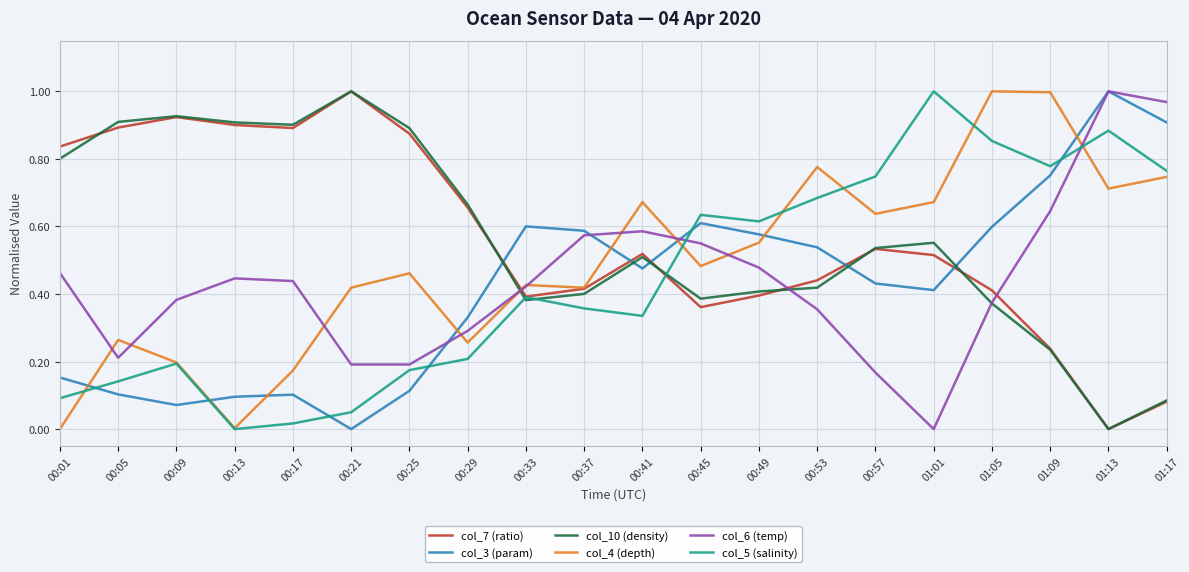

What are all the series names shown in the legend?

col_7 (ratio), col_3 (param), col_10 (density), col_4 (depth), col_6 (temp), col_5 (salinity)